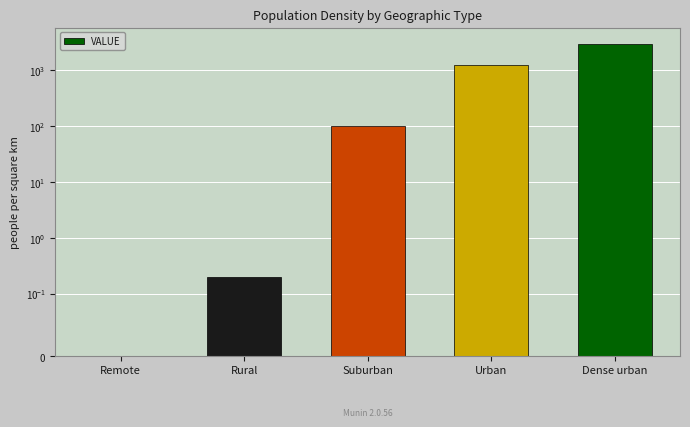

What is the difference between the values at Remote and Rural?

0.2